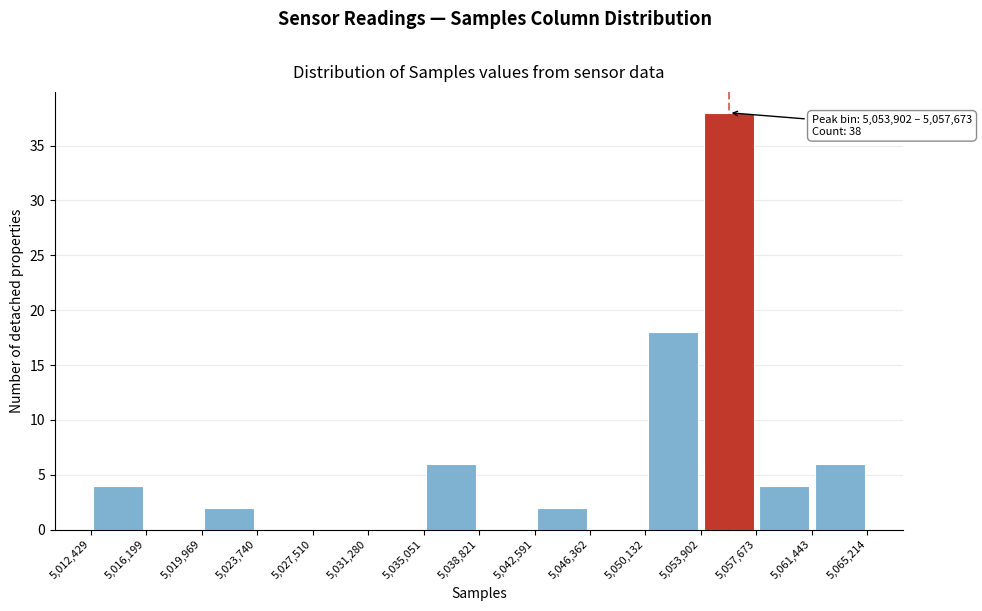

Which range on the x-axis has the tallest bar?

5,053,902 to 5,057,673